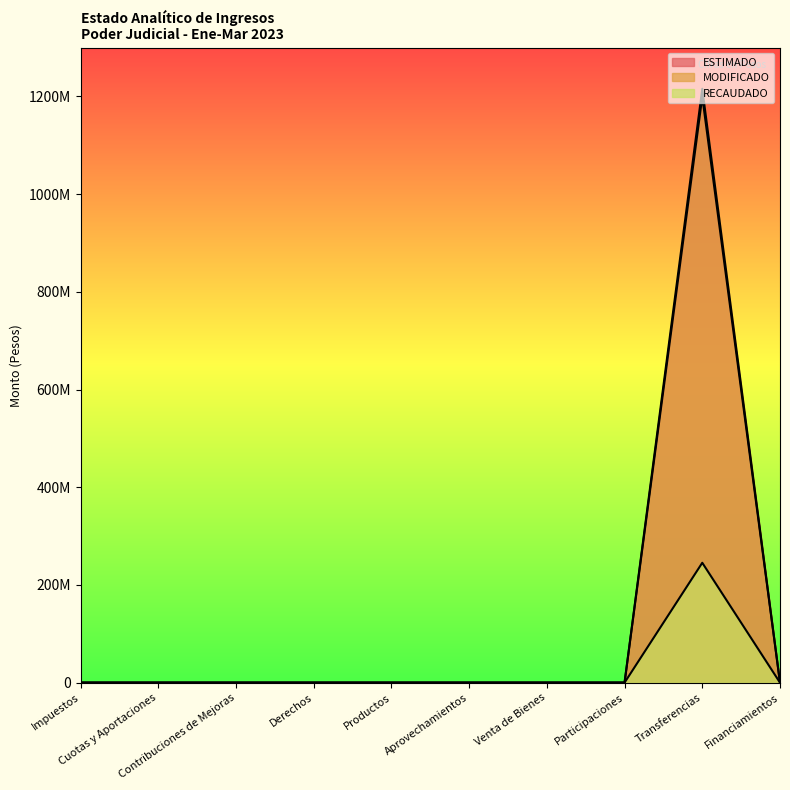

Which category has the lowest value in the RECAUDADO series?

Impuestos